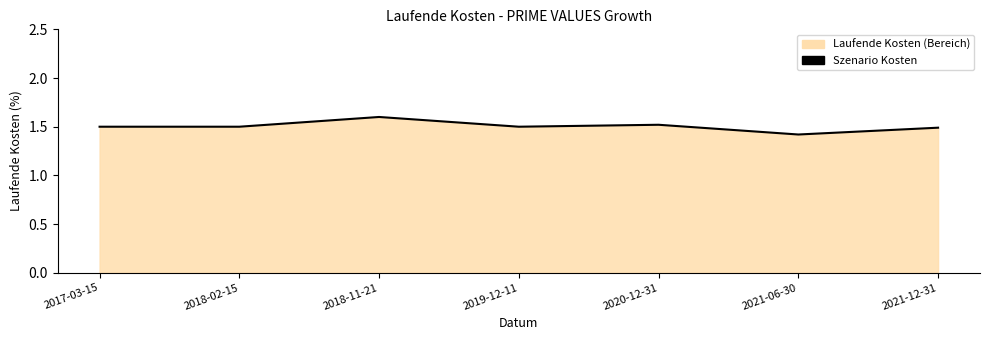

What is the label of the 3rd point from the left?

2018-11-21